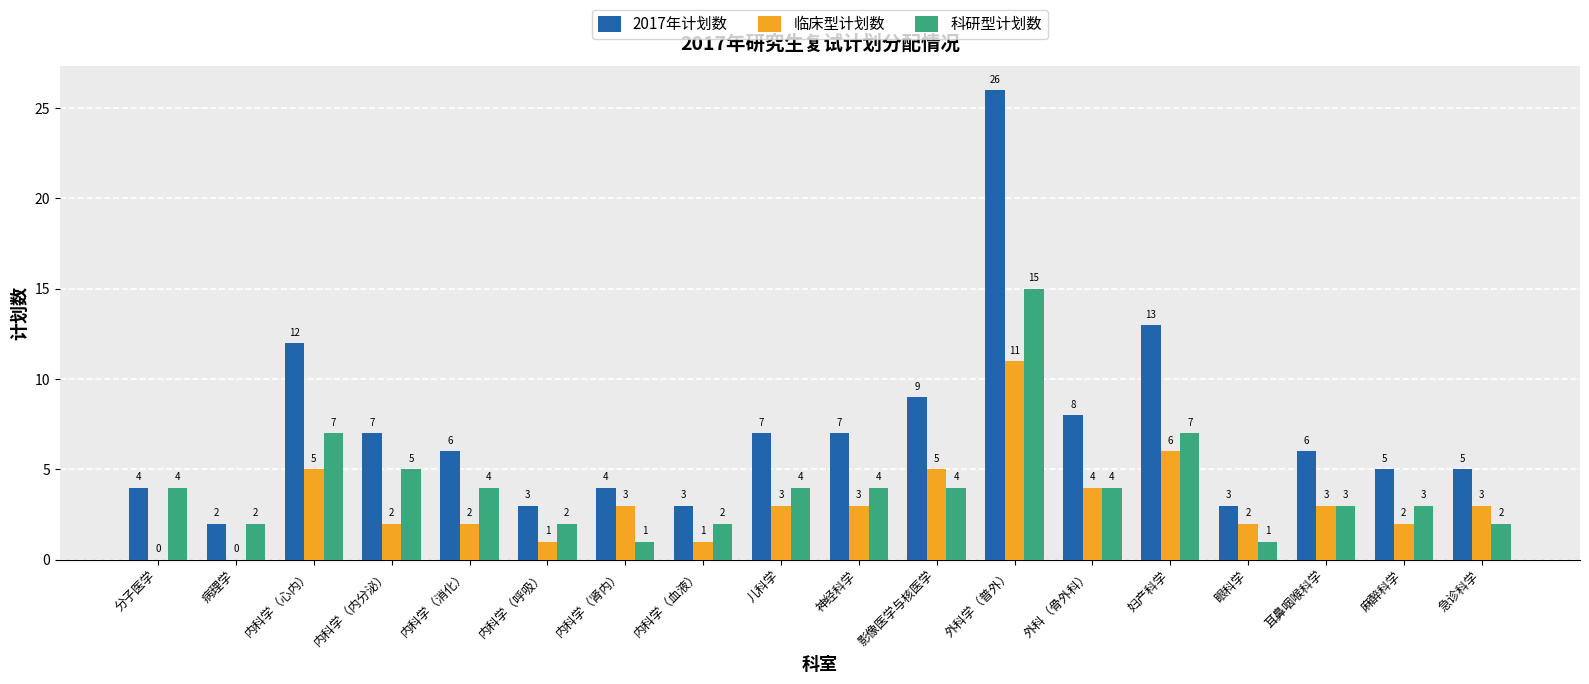

What is the spread (max minus min) of values at 麻醉科学?

3